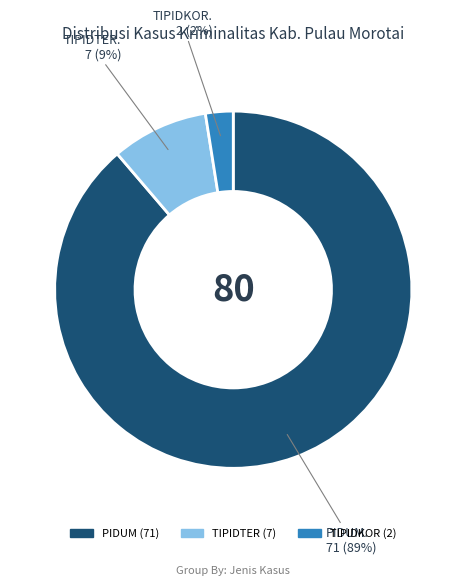

True or false: PIDUM accounts for 97% of the total.

False